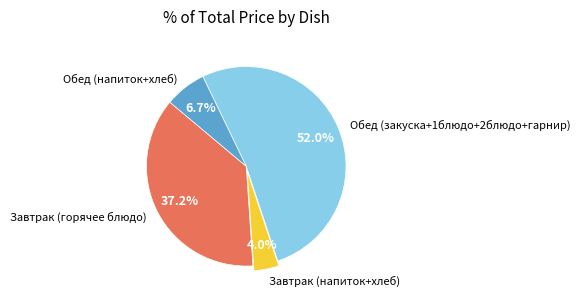

Is there any slice that represents more than half of the pie?

Yes